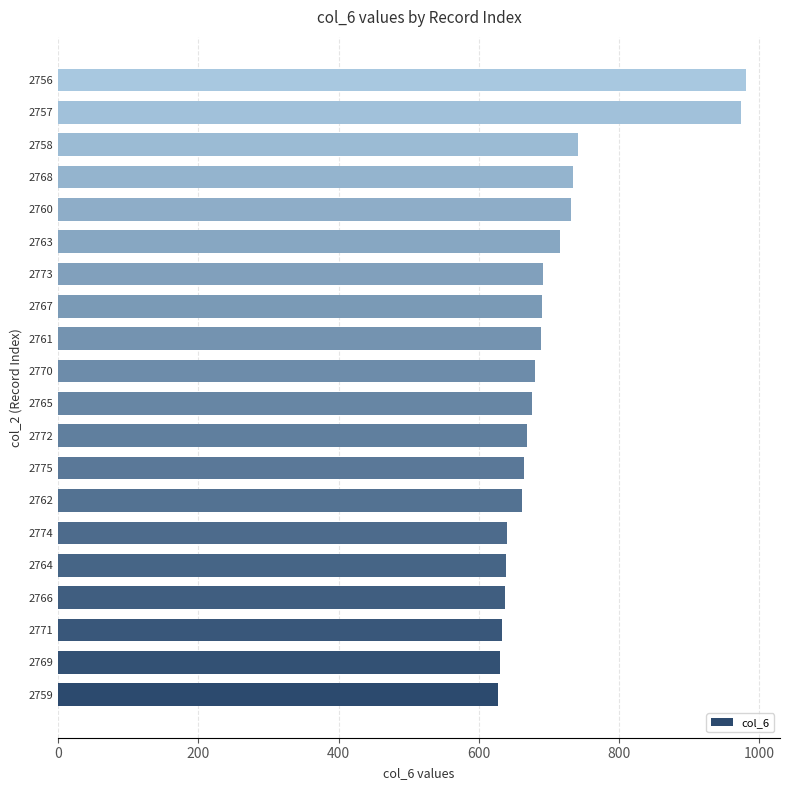

How many bars are there in total?

20